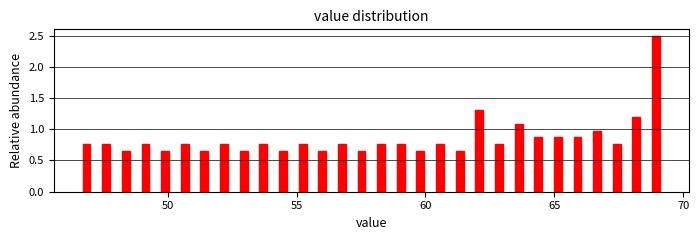

Read against the x-axis, roughly where is the centre of the tallest bar?

69.0